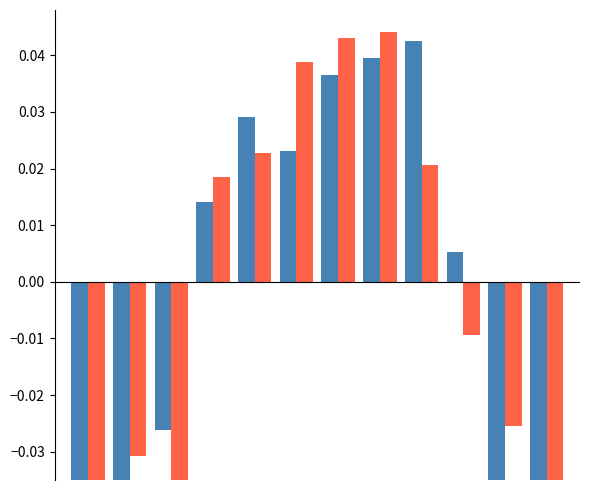

What are all the series names shown in the legend?

Tx, Tn